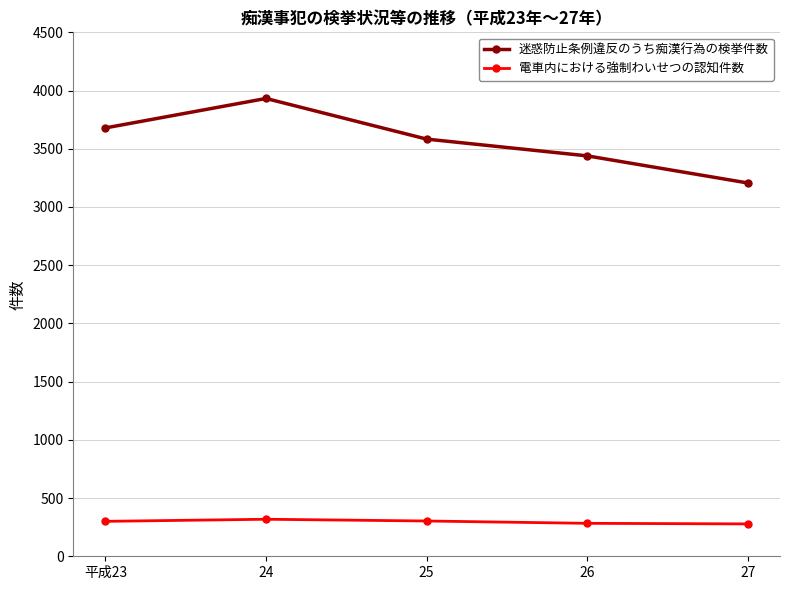

True or false: 電車内における強制わいせつの認知件数 and 迷惑防止条例違反のうち痴漢行為の検挙件数 cross at least once.

False